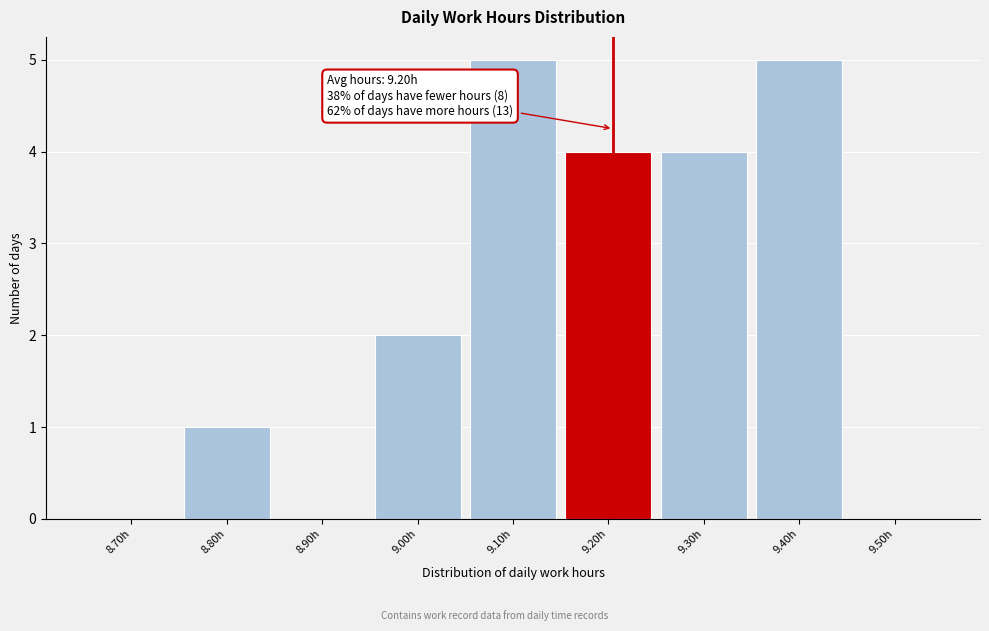

Reading right to left, extract all data points from this chart.

9.50h=0	9.40h=5	9.30h=4	9.20h=4	9.10h=5	9.00h=2	8.90h=0	8.80h=1	8.70h=0